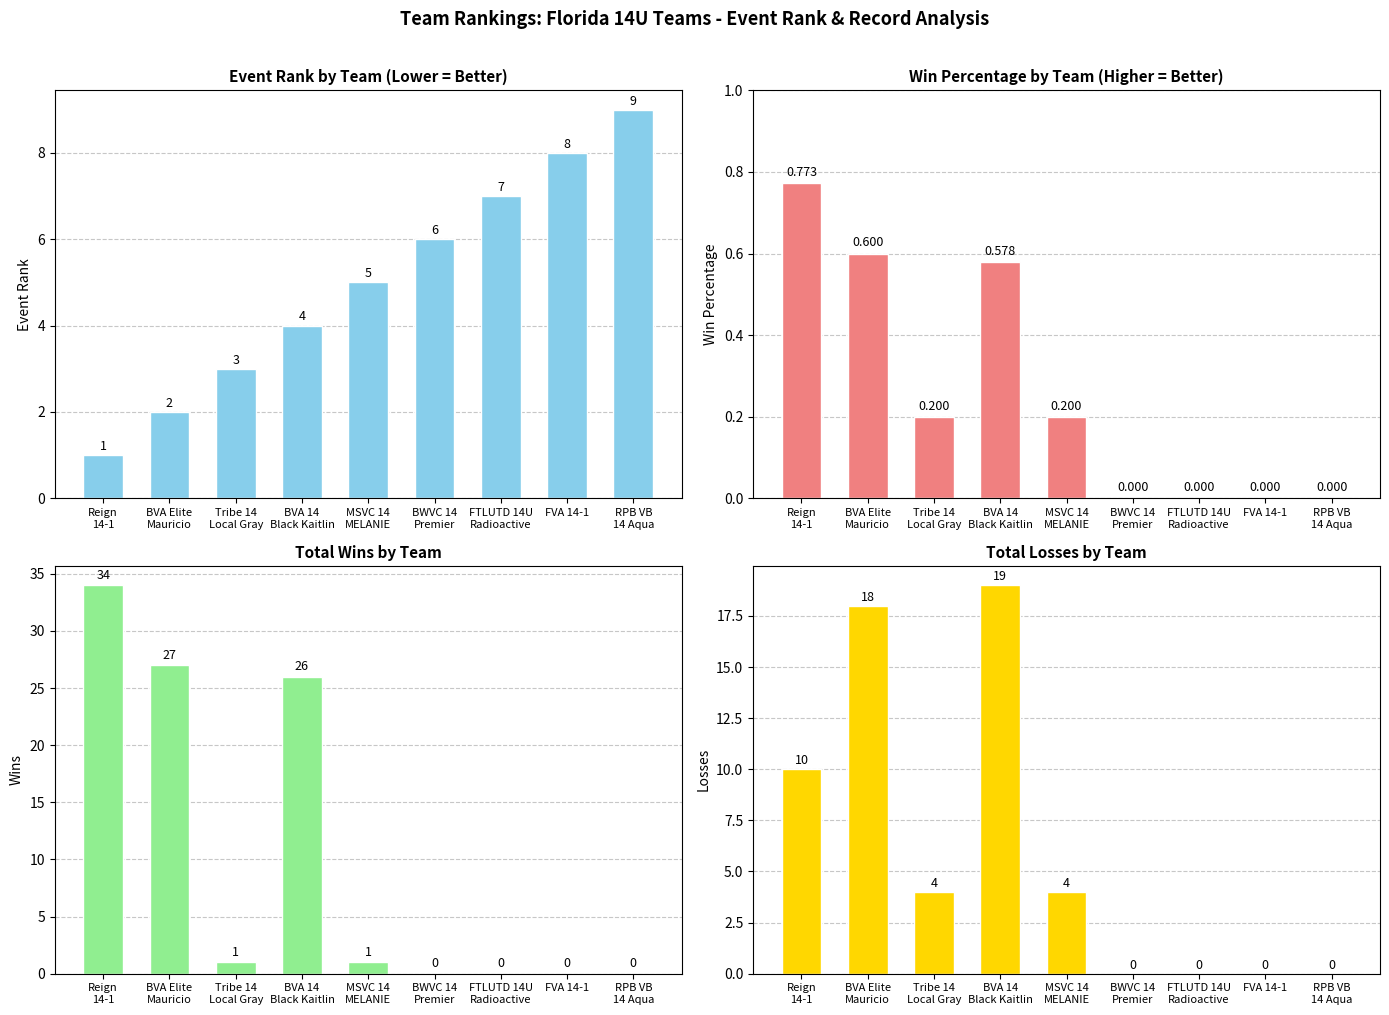

Rank the categories by Wins value from highest to lowest.

Reign
14-1, BVA Elite
Mauricio, BVA 14
Black Kaitlin, Tribe 14
Local Gray, MSVC 14
MELANIE, BWVC 14
Premier, FTLUTD 14U
Radioactive, FVA 14-1, RPB VB
14 Aqua